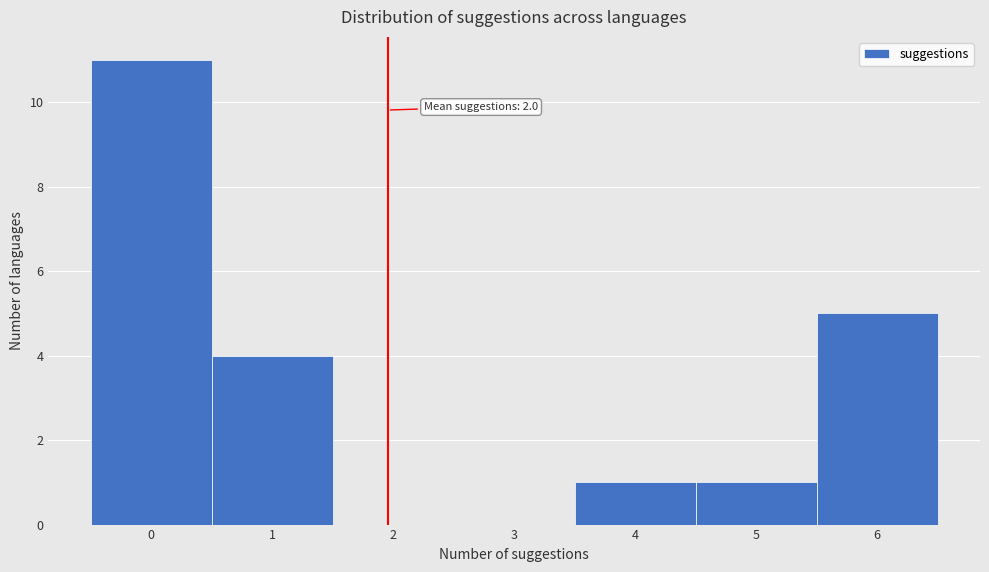

Over which range of the x-axis is the bar tallest?

-0.5 to 0.5